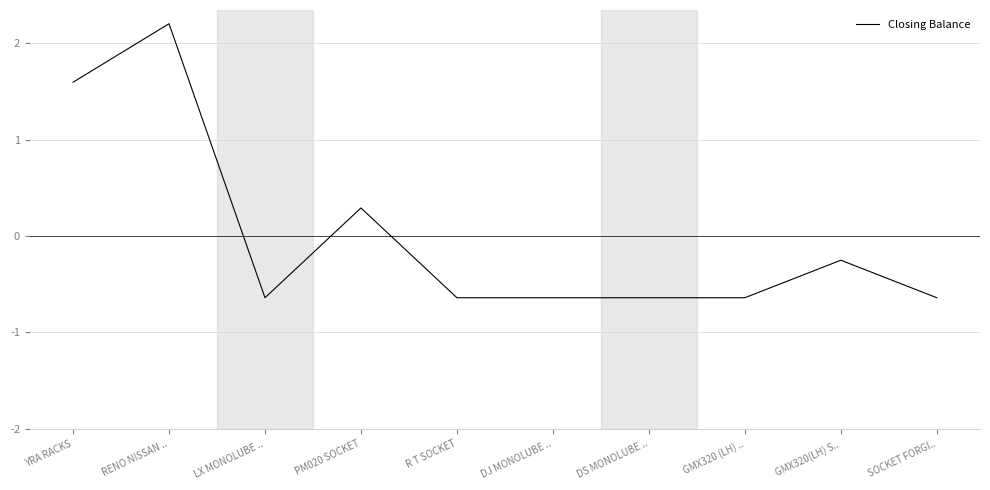

True or false: the data shows -0.2 at SOCKET FORGI...

False